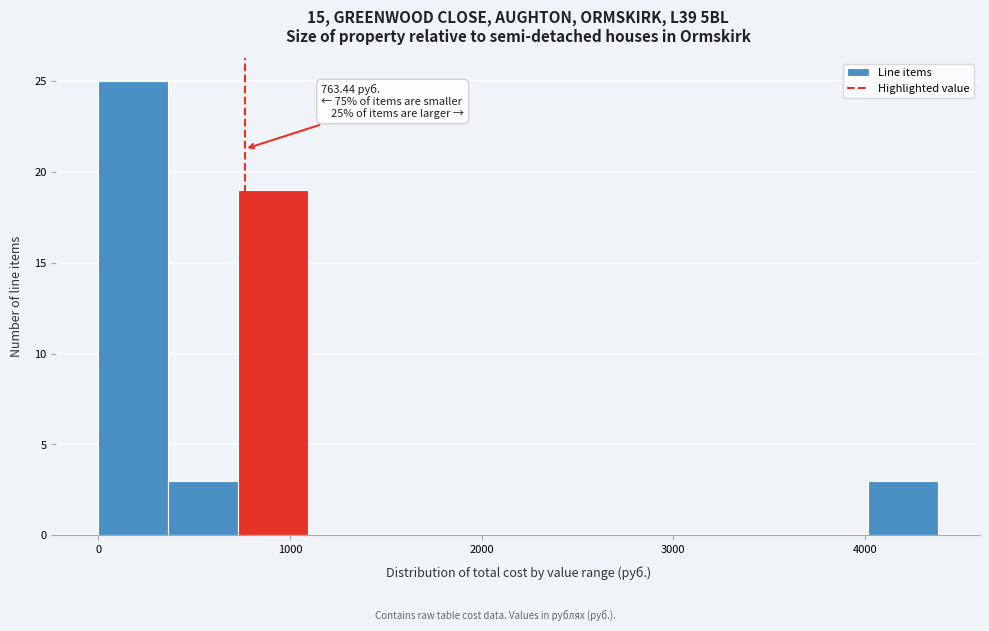

Around what value on the x-axis is the tallest bar? Give the approximate position of its centre, as read against the axis.

200